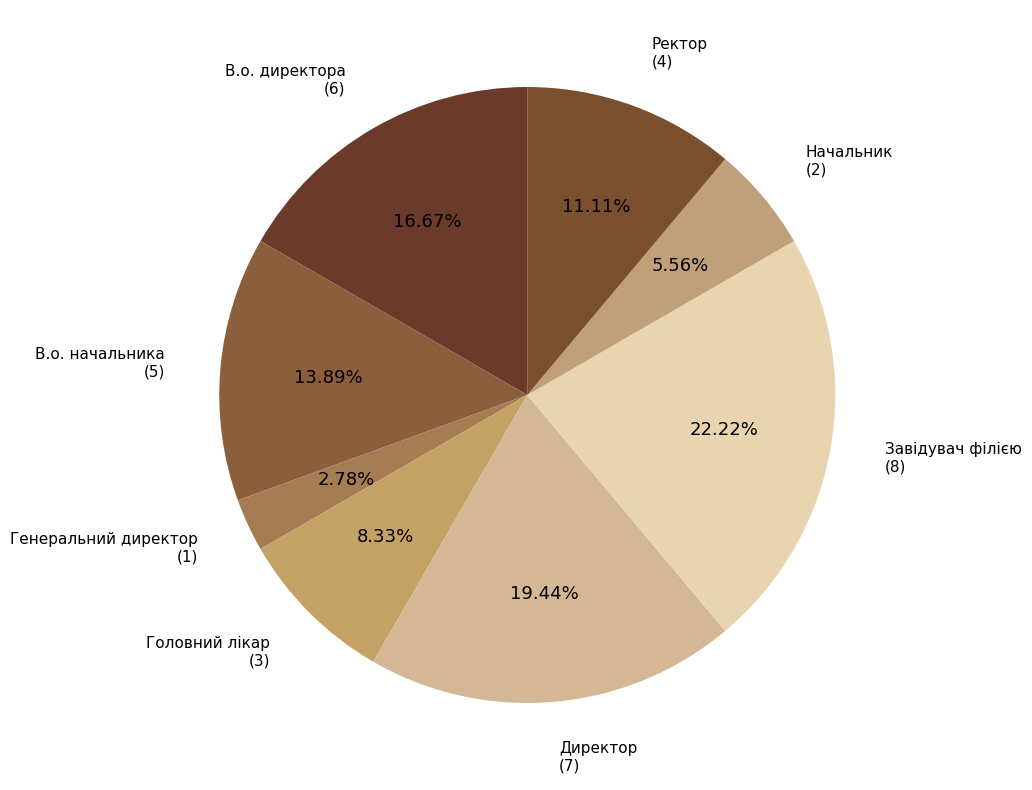

Between В.о. начальника and Директор, which is larger?

Директор